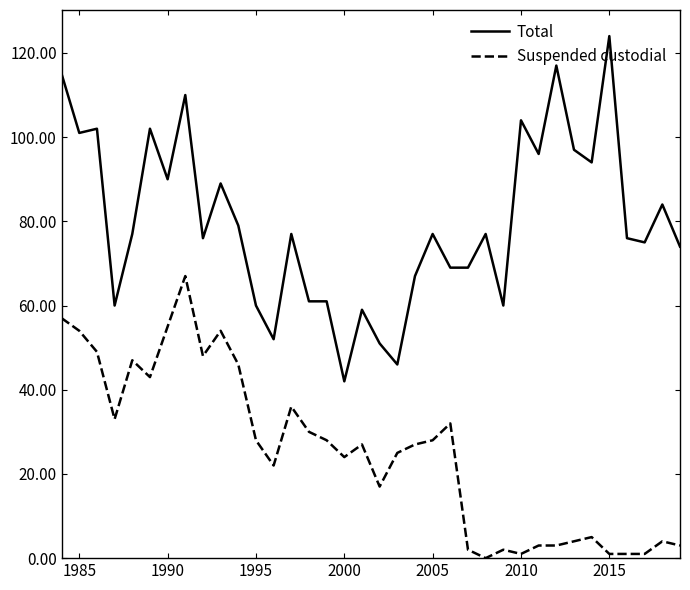

What are all the series names shown in the legend?

Total, Suspended custodial